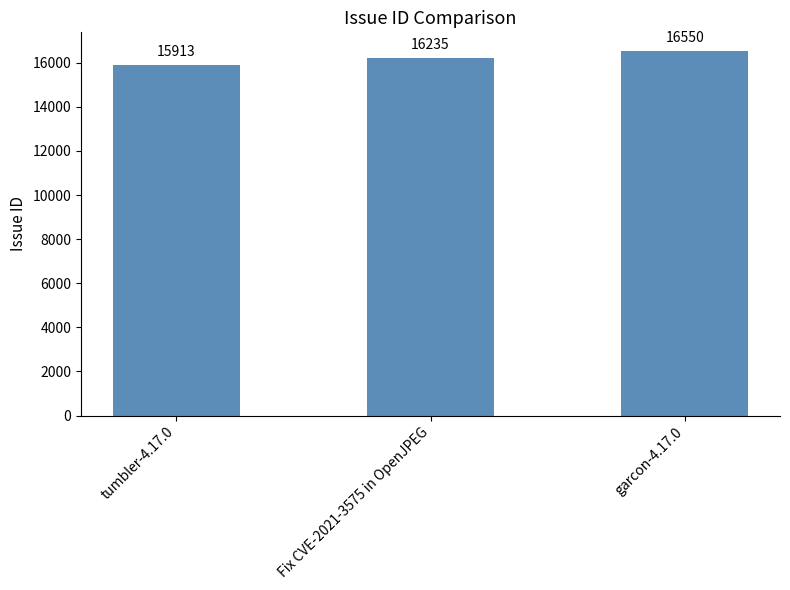

Is it true that the value at Fix CVE-2021-3575 in OpenJPEG is 16235?

True